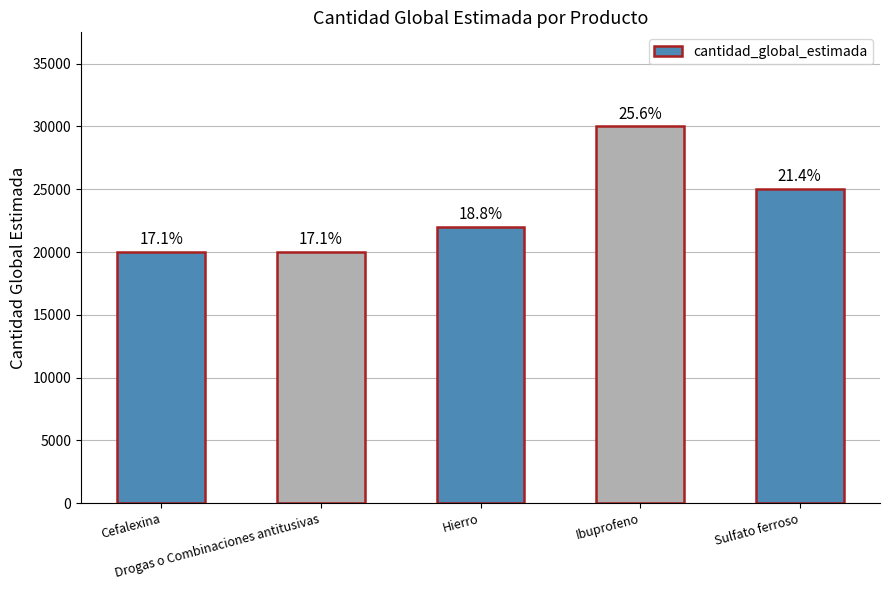

How many bars are there in total?

5